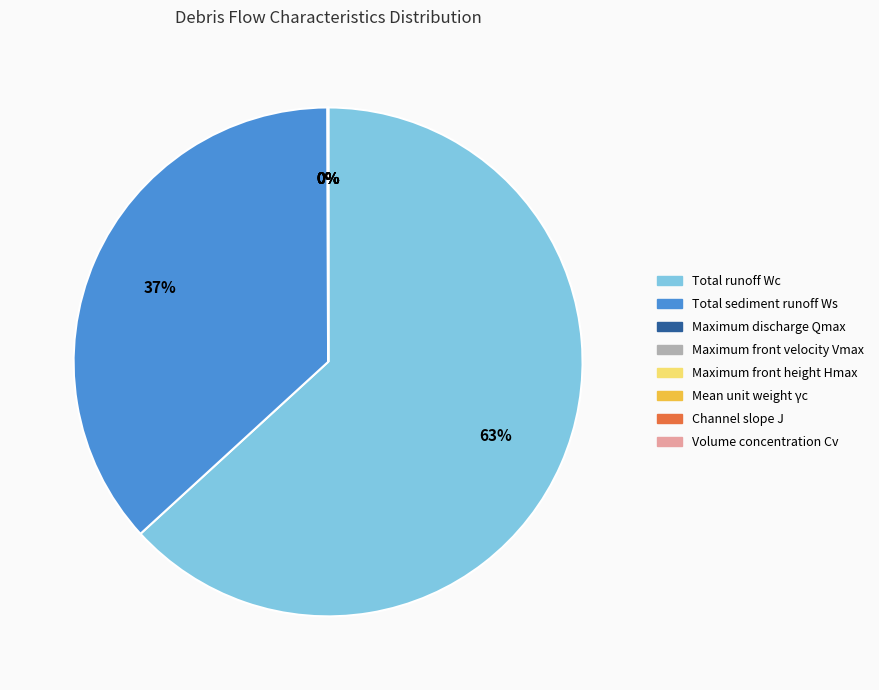

What is the majority slice?

Total runoff Wc